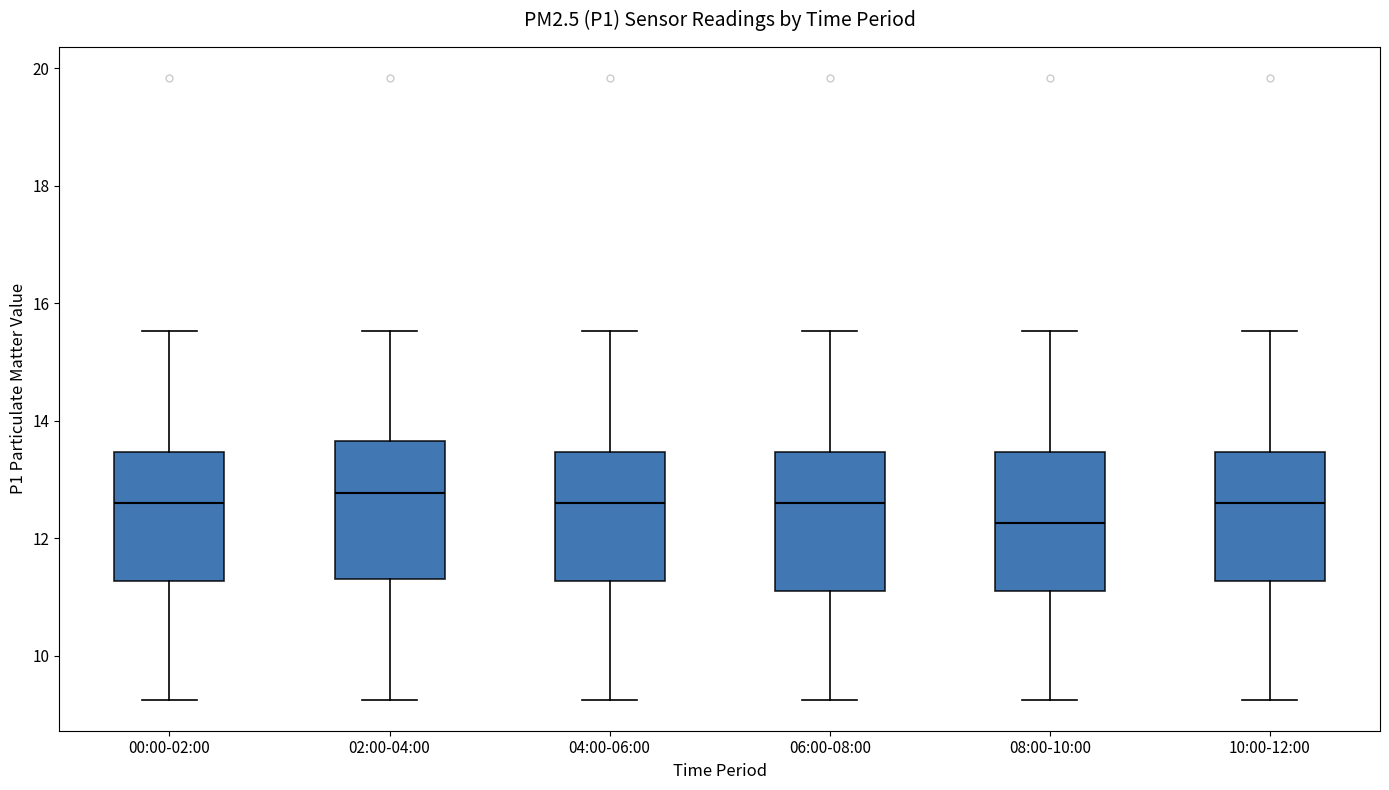

Reading left to right, transcribe this box plot: for each box, give where its median line is, the range the box spans, and where its two whiskers end, as read against the y-axis. The values are not printed on the chart, so give them approximately, as read against the axis.

00:00-02:00: median 12.6, box 11.2 to 13.4, whiskers 9.2 to 15.6
02:00-04:00: median 12.8, box 11.4 to 13.6, whiskers 9.2 to 15.6
04:00-06:00: median 12.6, box 11.2 to 13.4, whiskers 9.2 to 15.6
06:00-08:00: median 12.6, box 11.2 to 13.4, whiskers 9.2 to 15.6
08:00-10:00: median 12.2, box 11.2 to 13.4, whiskers 9.2 to 15.6
10:00-12:00: median 12.6, box 11.2 to 13.4, whiskers 9.2 to 15.6